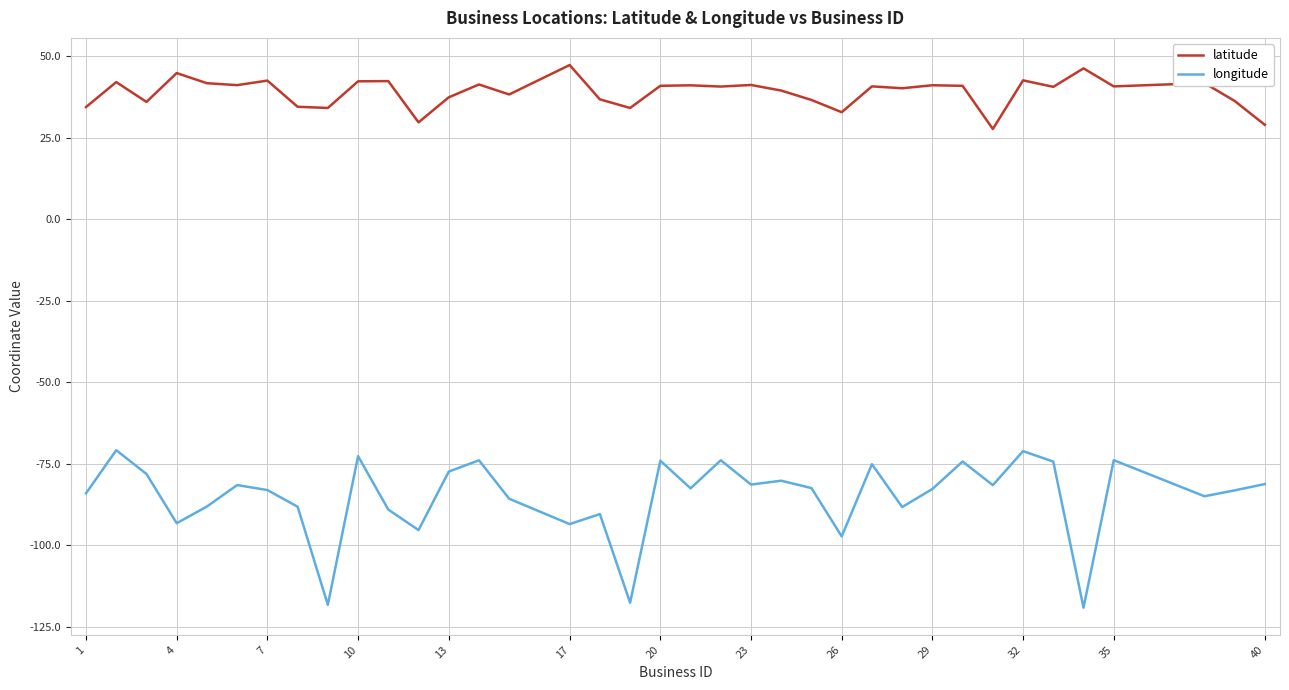

What is the difference between the maximum and second lowest values in the latitude series?

18.3